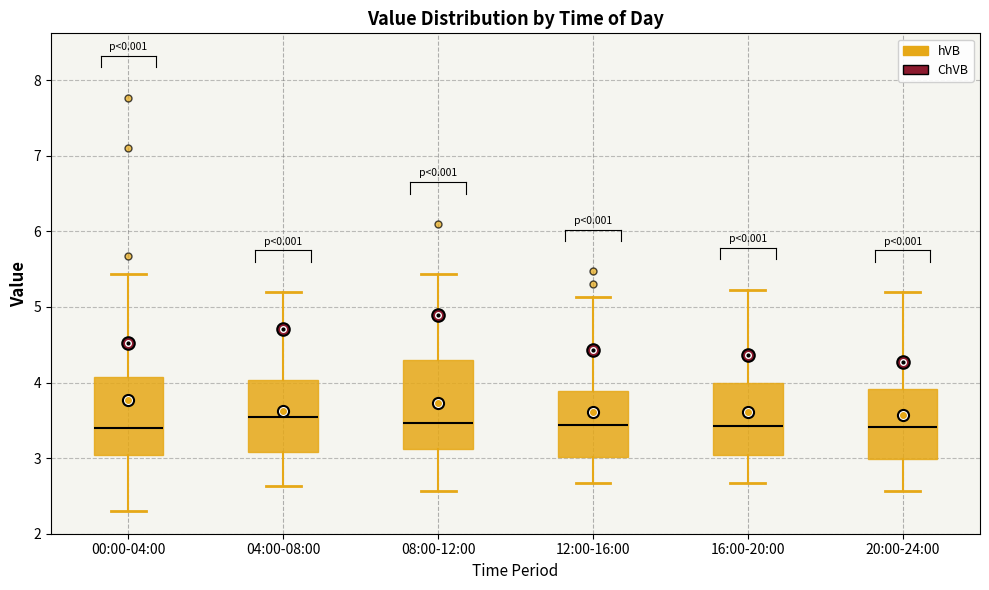

Reading left to right, read every box against the y-axis: the position of its median line, the range the box covers, and the ends of its whiskers. The values are not printed on the chart, so give them approximately, as read against the axis.

00:00-04:00: median 3.4, box 3.0 to 4.1, whiskers 2.3 to 5.4
04:00-08:00: median 3.6, box 3.1 to 4.0, whiskers 2.6 to 5.2
08:00-12:00: median 3.5, box 3.1 to 4.3, whiskers 2.6 to 5.4
12:00-16:00: median 3.4, box 3.0 to 3.9, whiskers 2.7 to 5.1
16:00-20:00: median 3.4, box 3.0 to 4.0, whiskers 2.7 to 5.2
20:00-24:00: median 3.4, box 3.0 to 3.9, whiskers 2.6 to 5.2